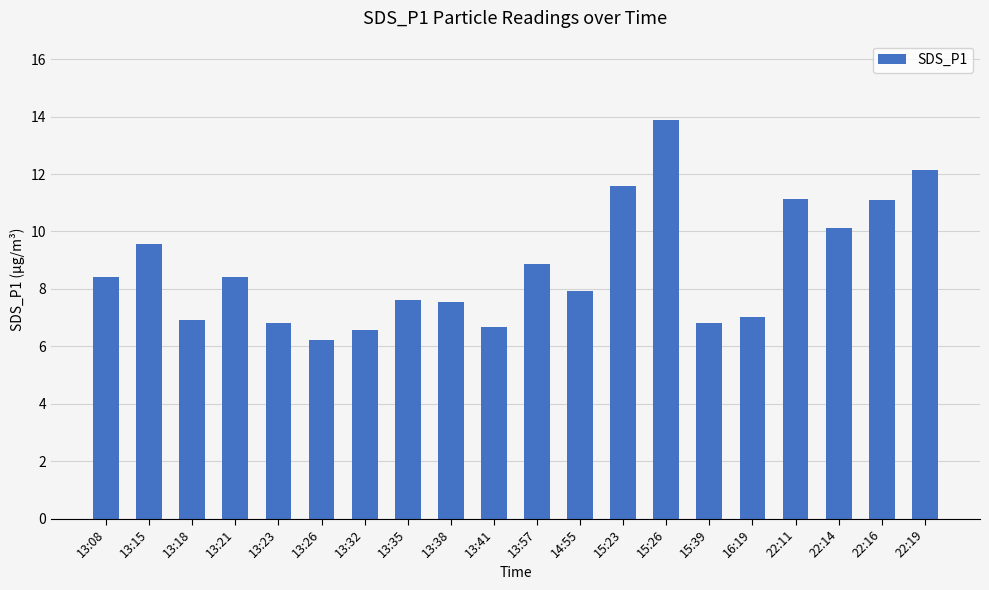

What is the label of the 1st bar from the right?

22:19